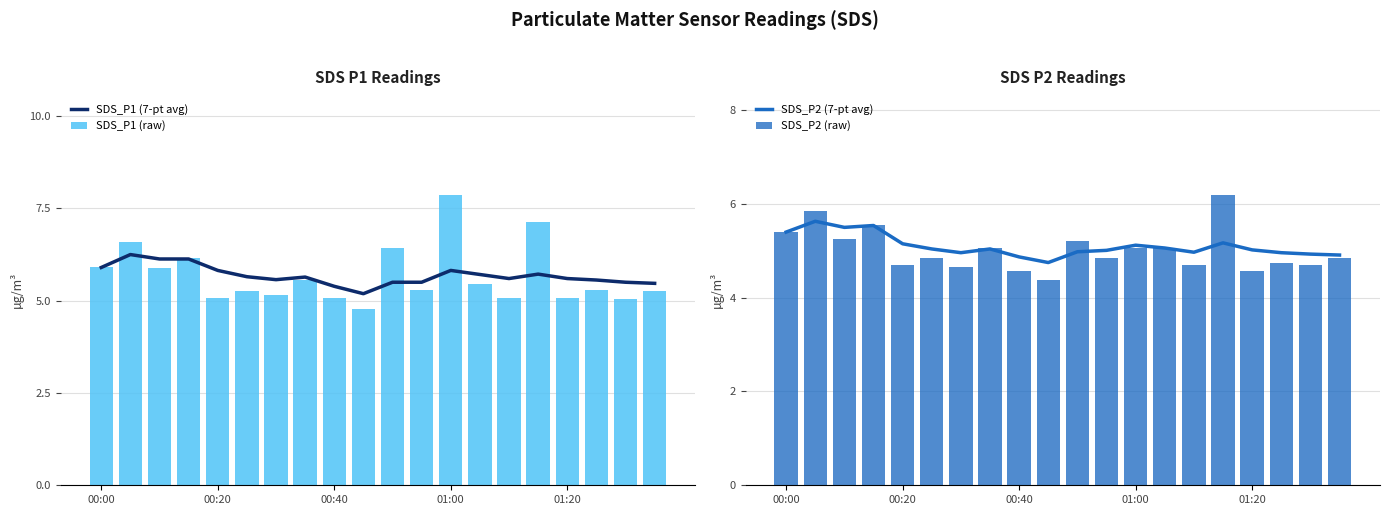

Is it true that SDS_P2 (7-pt avg) equals 2.6 at 00:20?

False